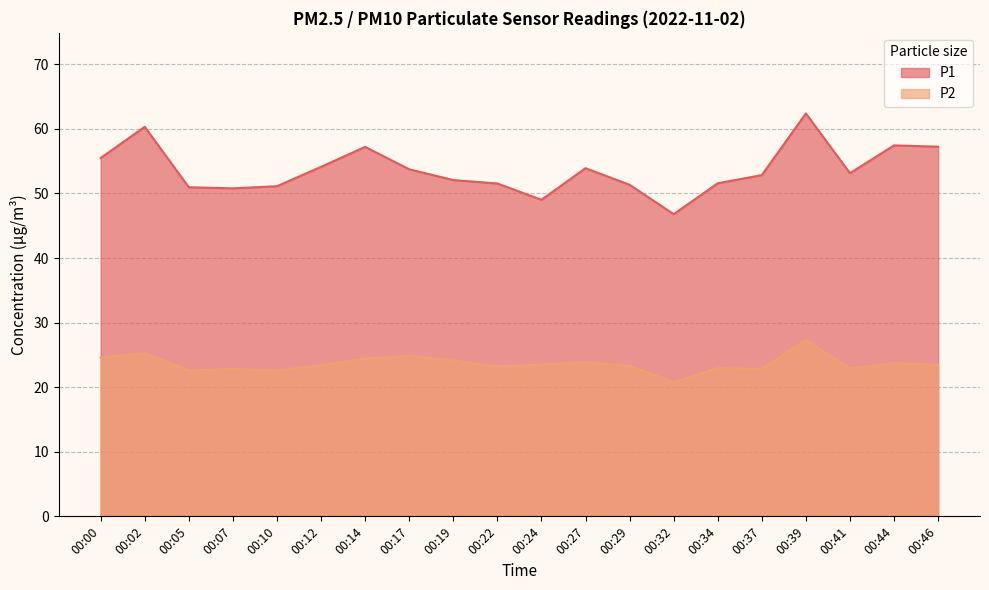

At which label is P1 closest to 54?

00:27